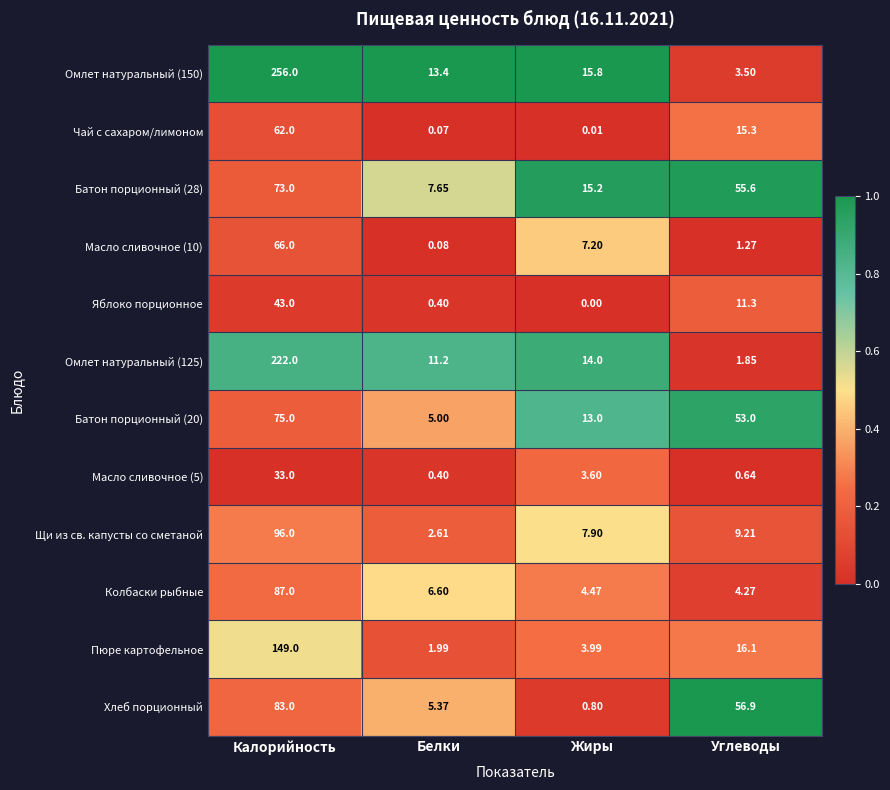

Which label corresponds to the largest value in the chart?

Калорийность